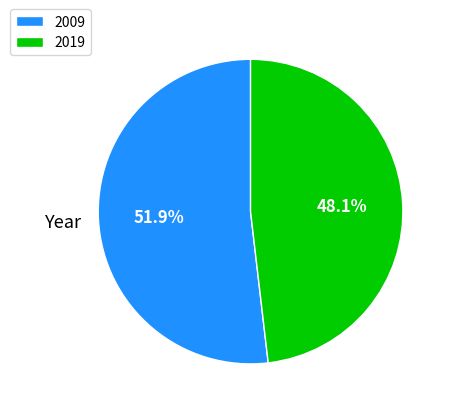

What percentage is the 2019 slice, to the nearest percent?

48%